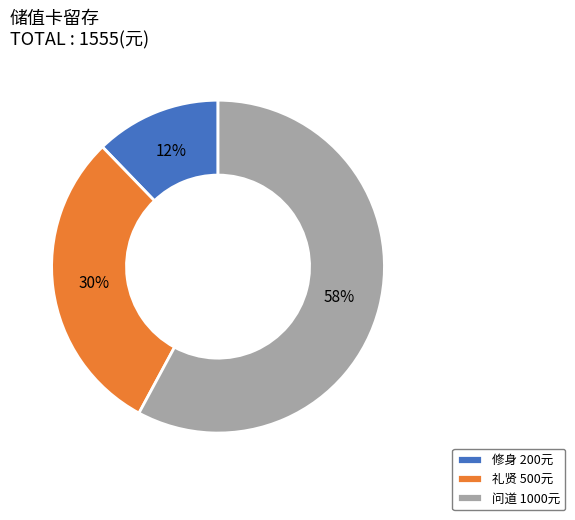

What percentage is the 修身 200元 slice, to the nearest percent?

12%